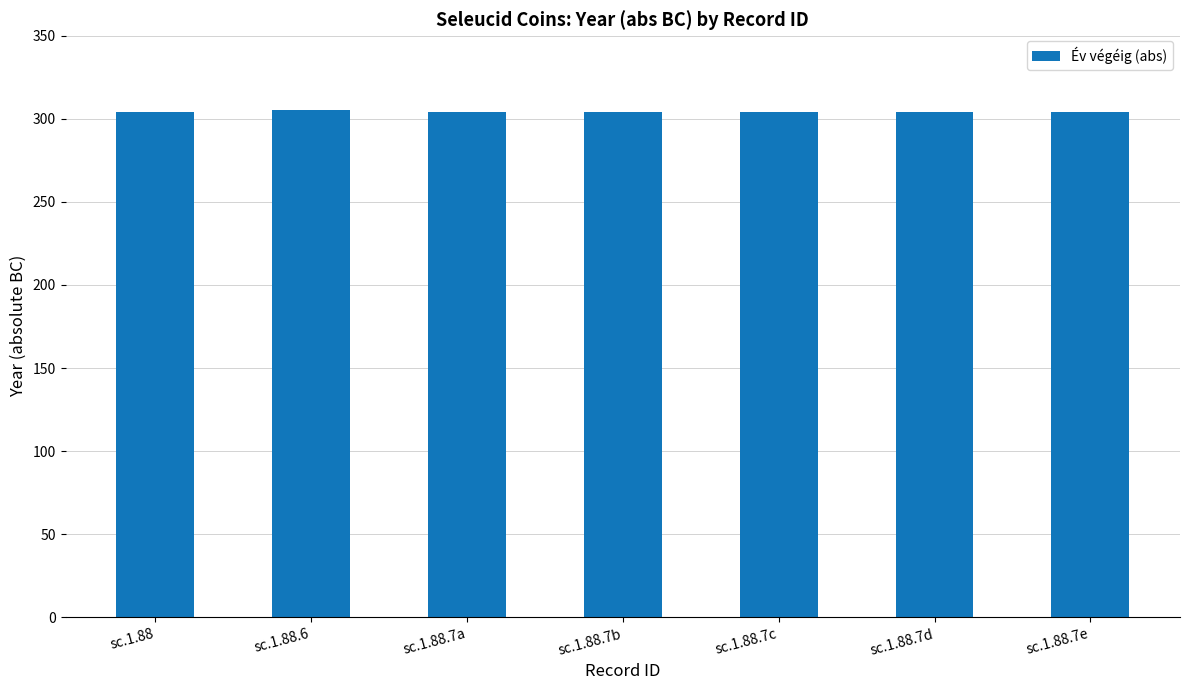

What is the label of the 4th bar from the right?

sc.1.88.7b